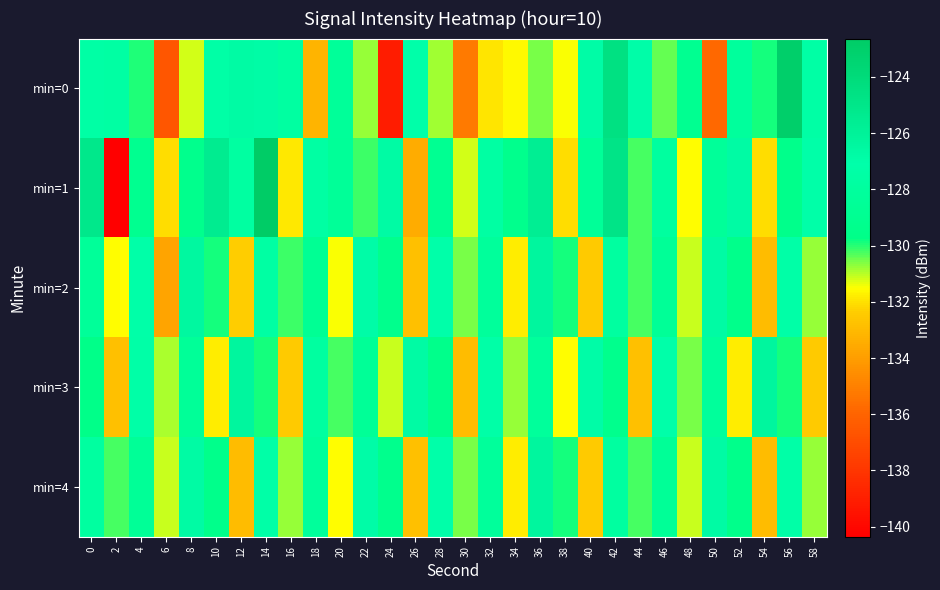

Between 12 and 50, which is larger?

12